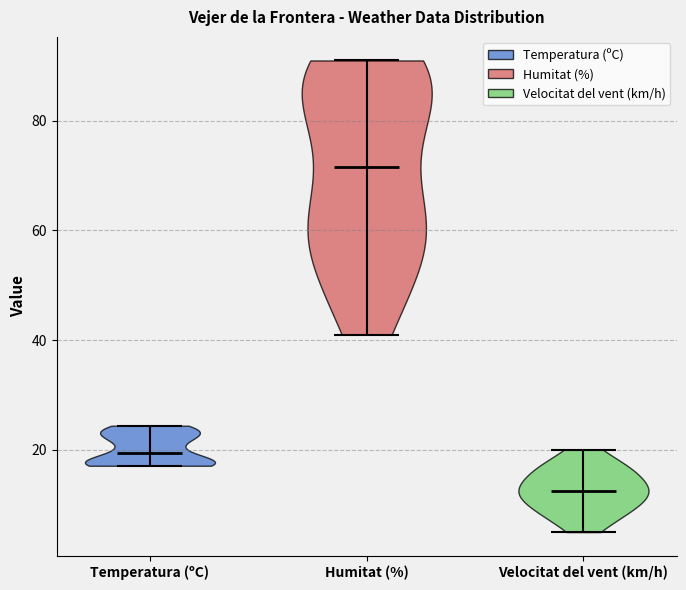

Which violin has the lowest median line?

Velocitat del vent (km/h)